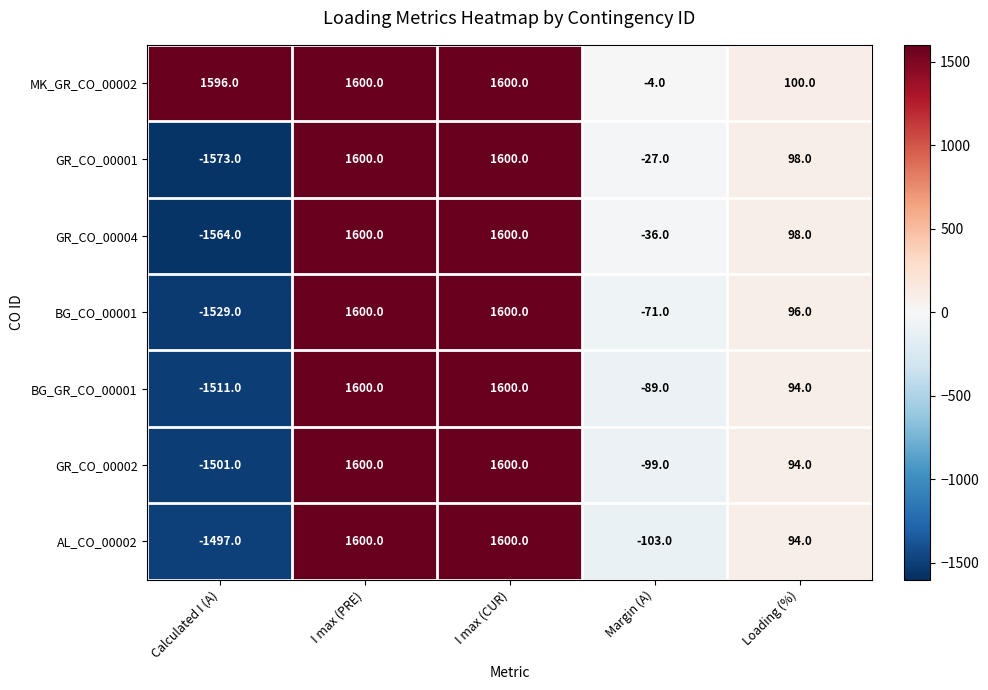

What is the smallest value displayed?

-1573